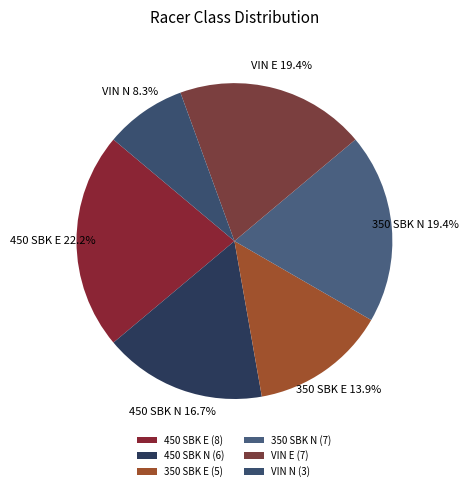

Count the number of slices in the pie.

6